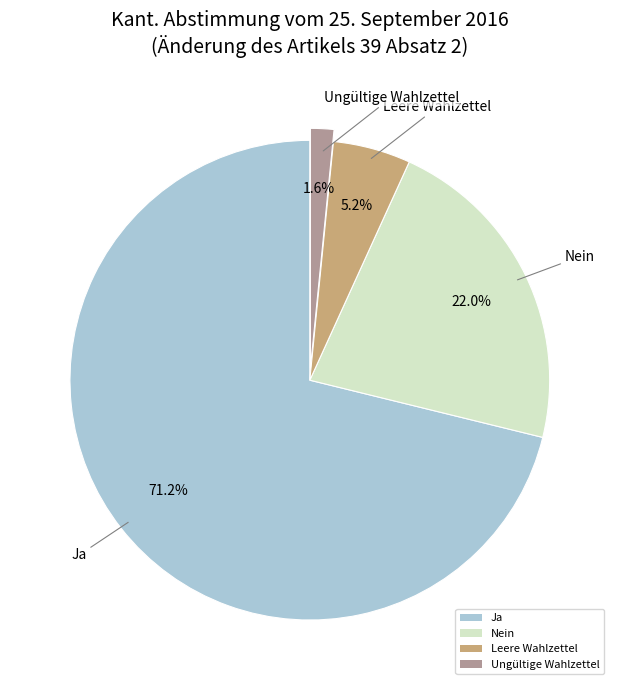

Which slice is the largest?

Ja